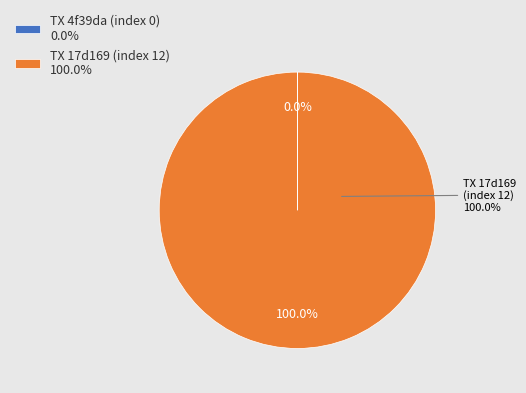

True or false: io_index_0 accounts for 14% of the total.

False